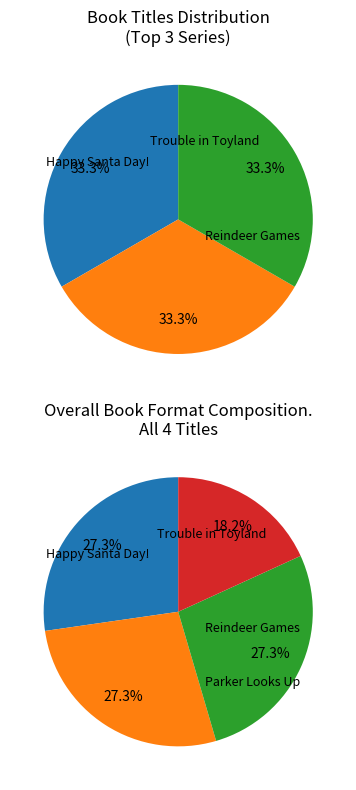

Approximately how many times larger is the value at Trouble in Toyland compared to Reindeer Games?

1.0